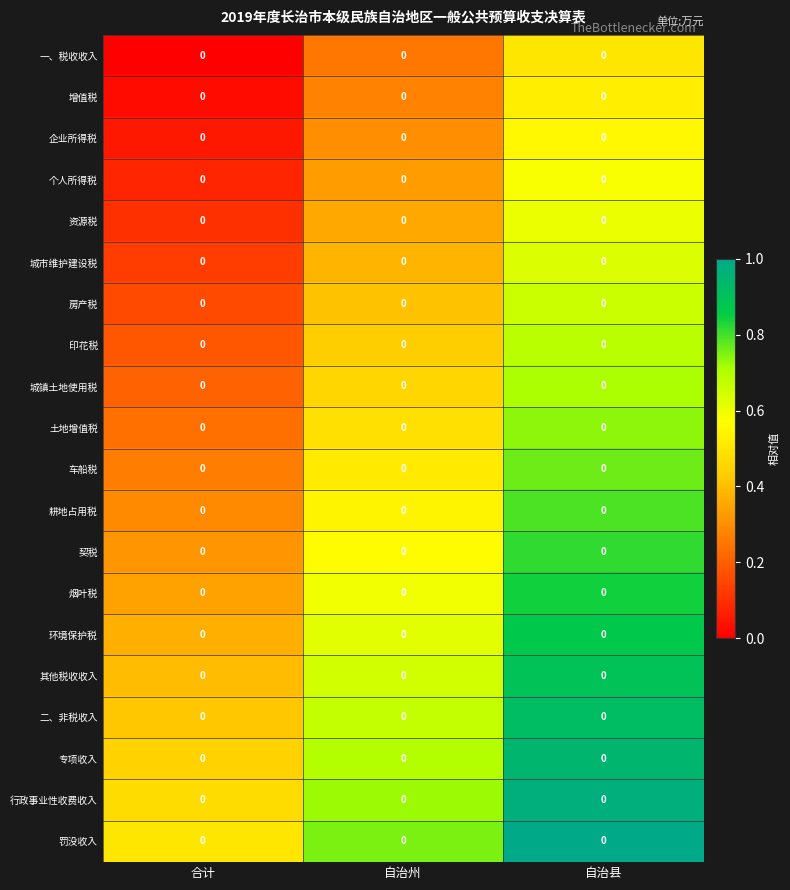

The value of 行政事业性收费收入 at 合计 is 0.8. True or false?

False